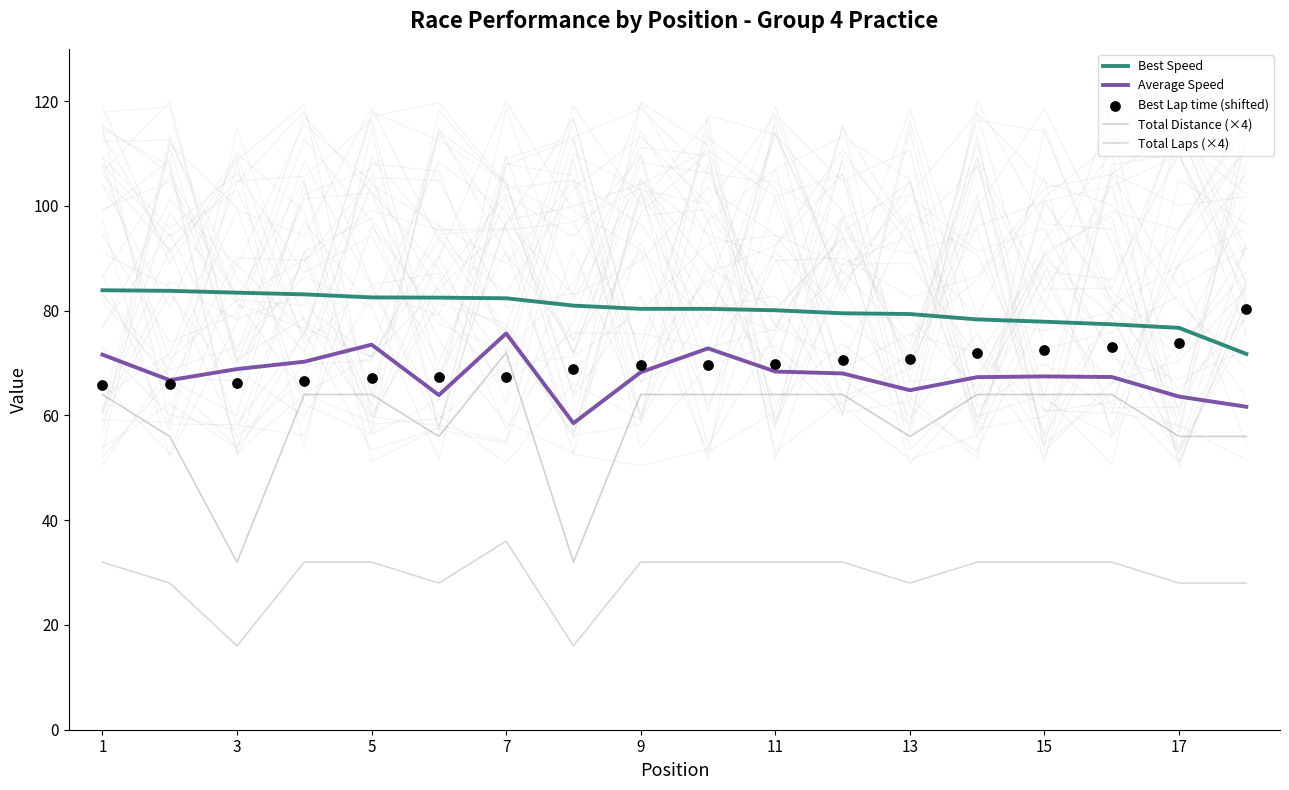

Which series contains the lowest Y value?

Total Laps (×4)